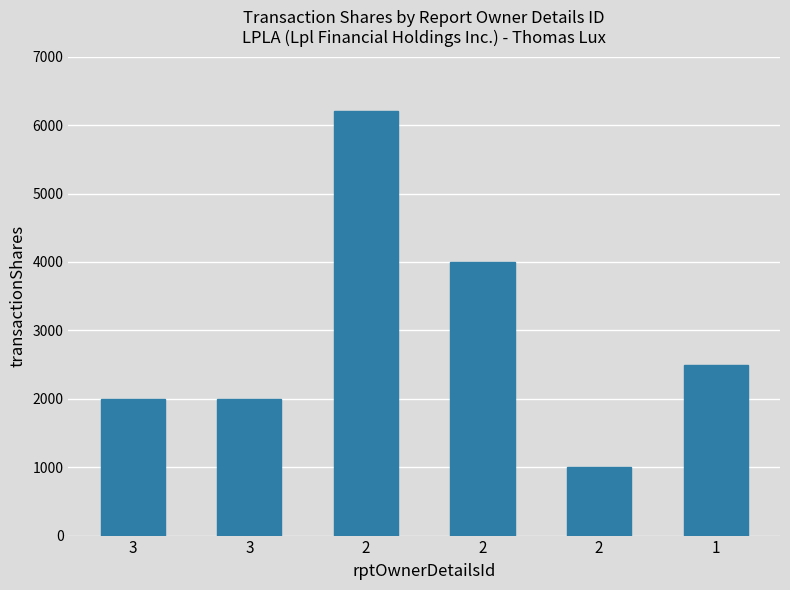

True or false: the data shows 2868 at 2.

False